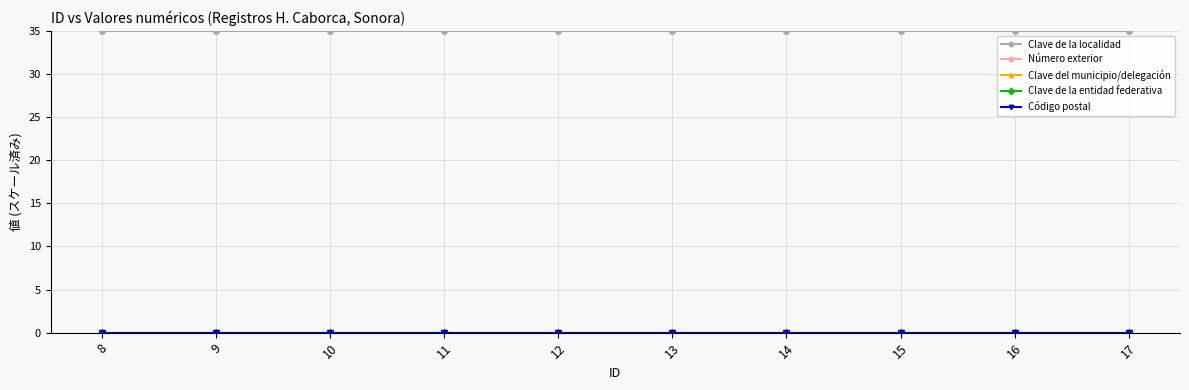

What is the value of the Clave de la localidad point at the 5th from the left?

35.0